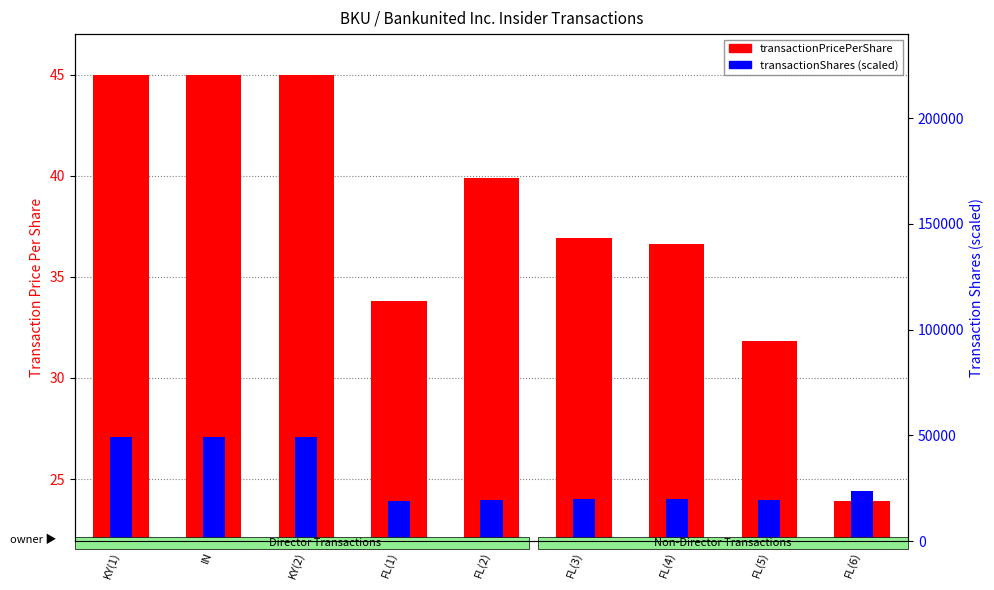

What is the label of the 1st bar from the left?

KY(1)